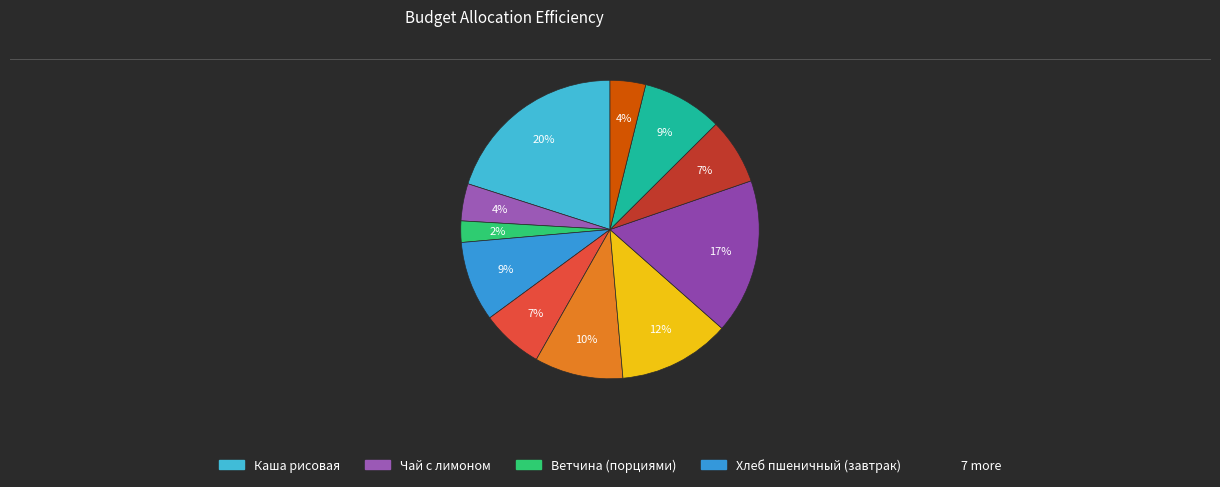

How many segments does this pie chart have?

11